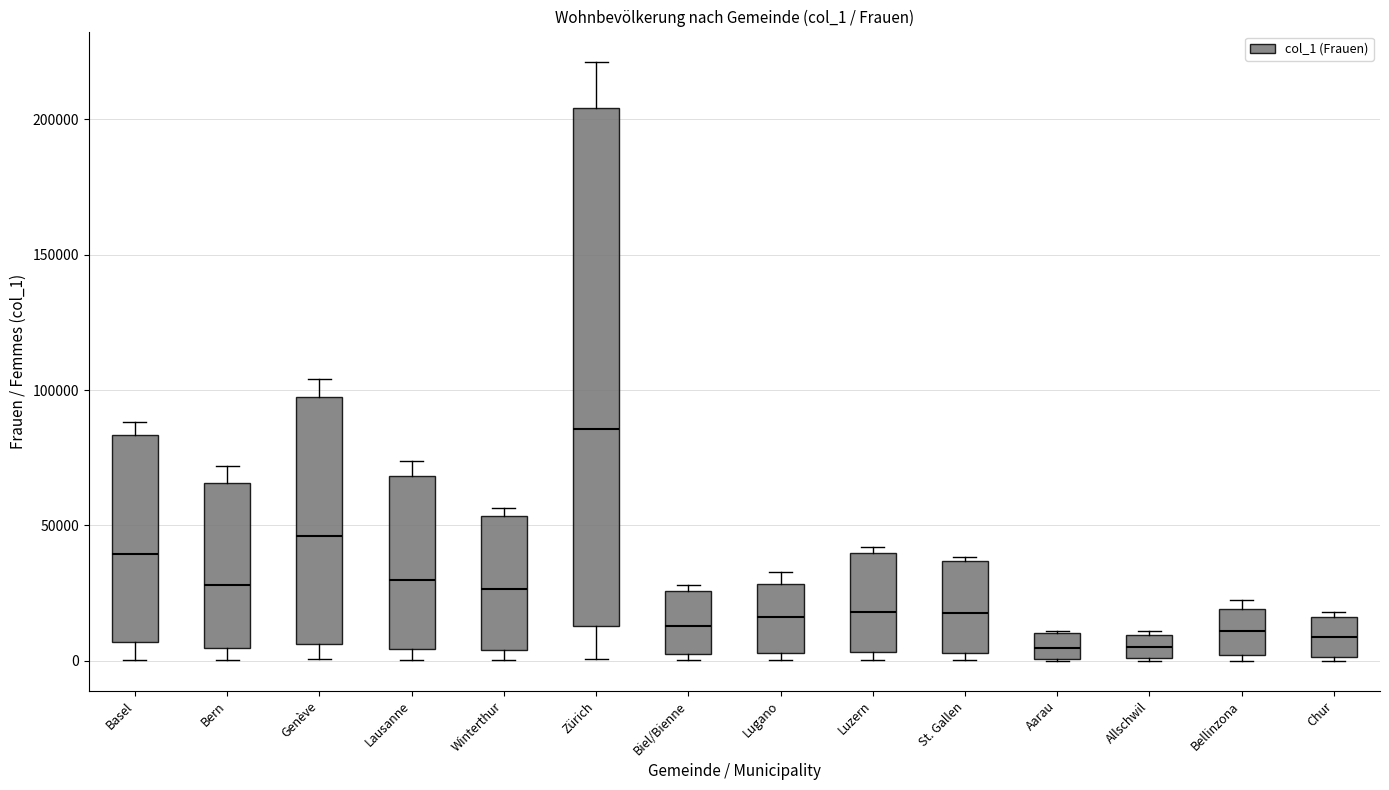

Which box's median line is the highest?

Zürich